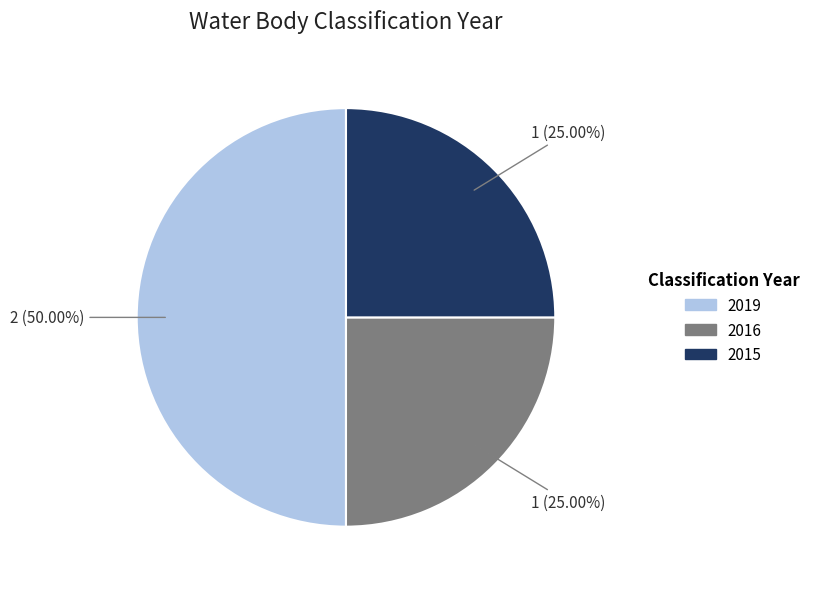

Count the number of slices in the pie.

3